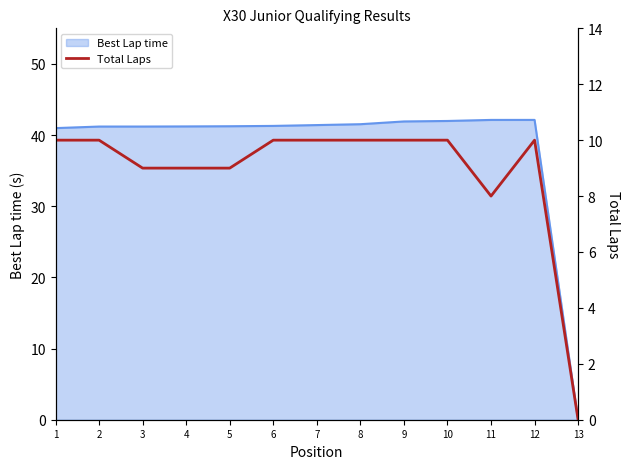

What is the average value?

9